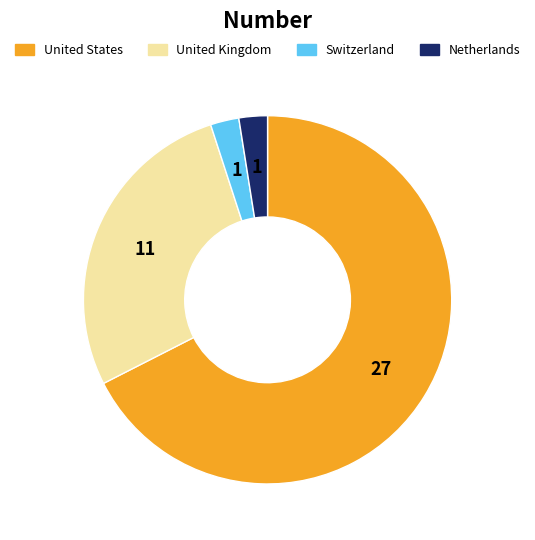

Is there any slice that represents more than half of the pie?

Yes